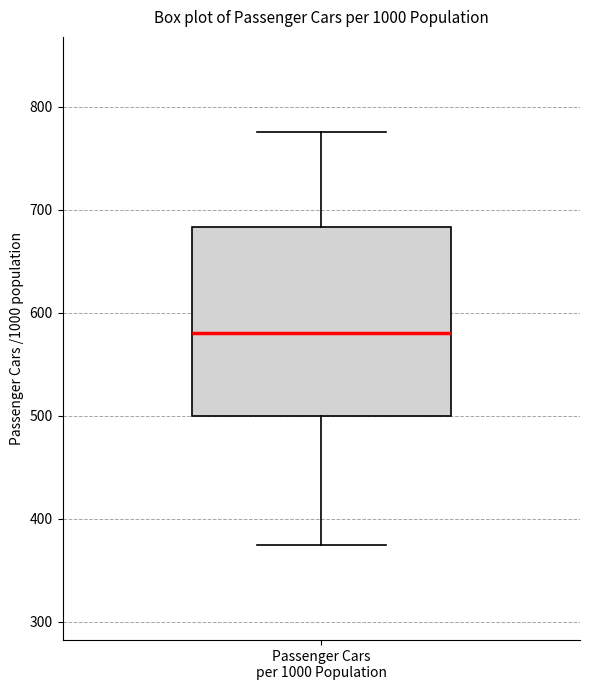

Transcribe this box plot: give where the median line is, the range the box spans, and where the two whiskers end, as read against the y-axis. The values are not printed on the chart, so give them approximately, as read against the axis.

median 580, box 500 to 680, whiskers 370 to 780